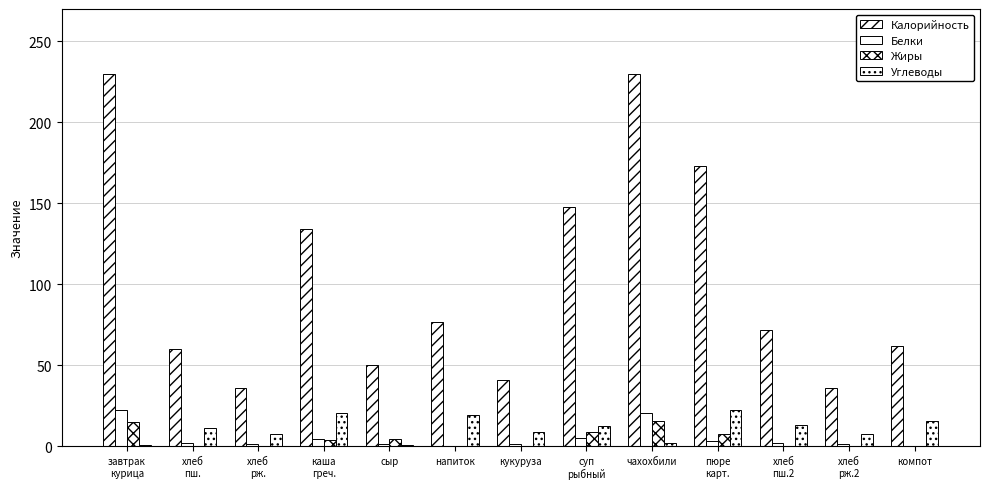

How many values in the Углеводы series exceed 11?

7